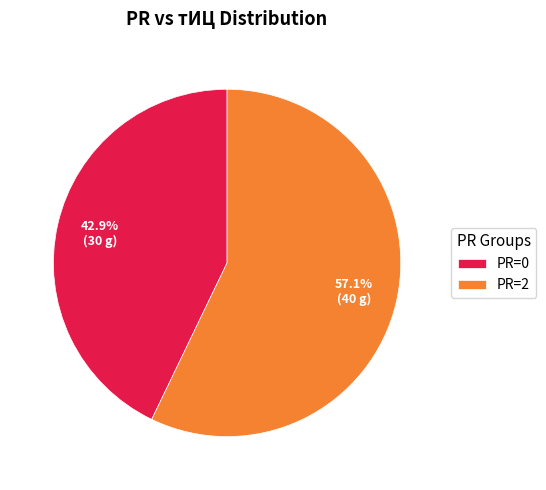

Which category has the biggest portion of the pie?

PR=2